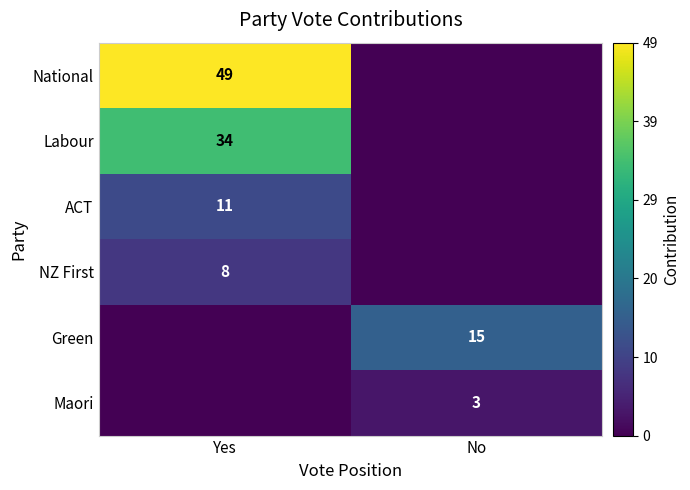

Is it true that National equals 49 at Yes?

True